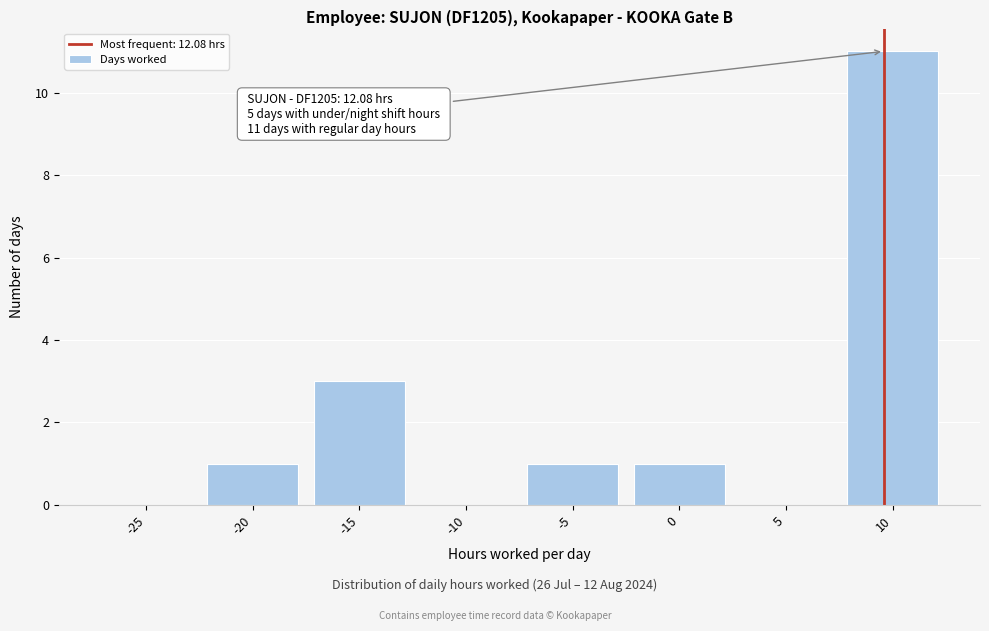

Reading left to right, transcribe all the data shown in this chart.

-25=0	-20=1	-15=3	-10=0	-5=1	0=1	5=0	10=11